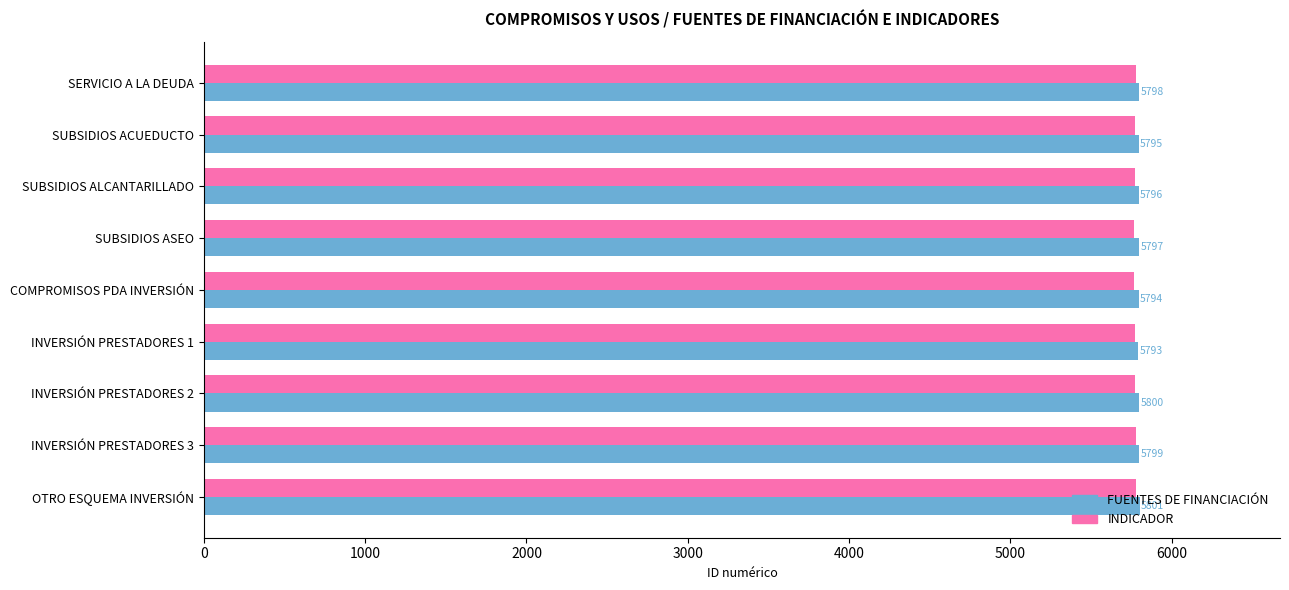

What is the difference between the highest and lowest values at OTRO ESQUEMA INVERSIÓN?

25